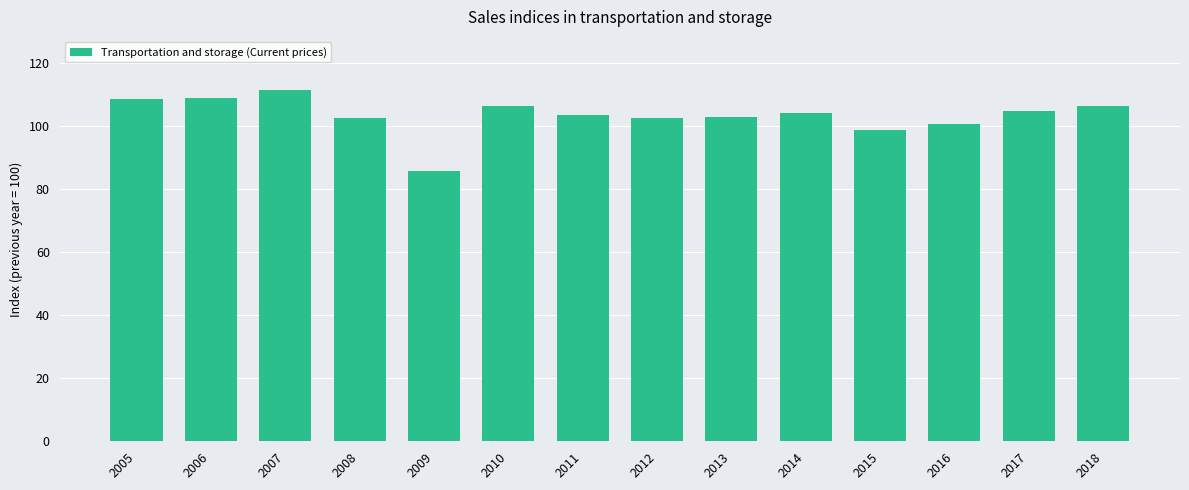

What is the change in value from 2007 to 2008?

-9.1